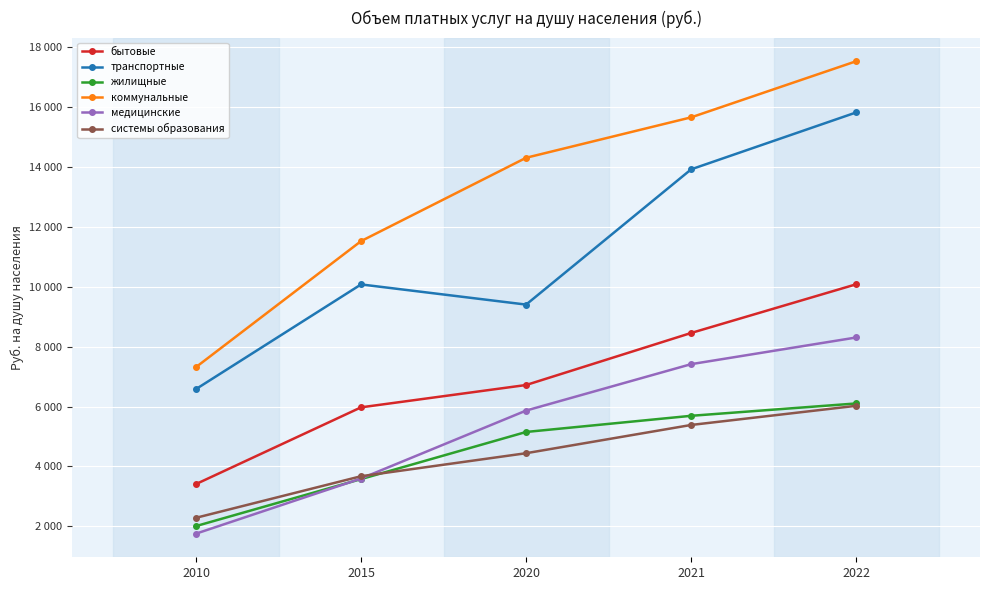

What value does the транспортные series have at 2015, to the nearest 100?

10100